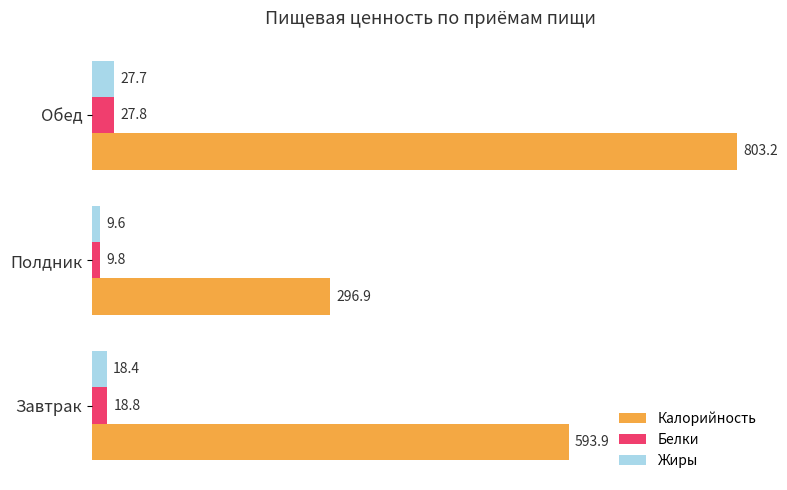

Count the number of categories in the chart.

3